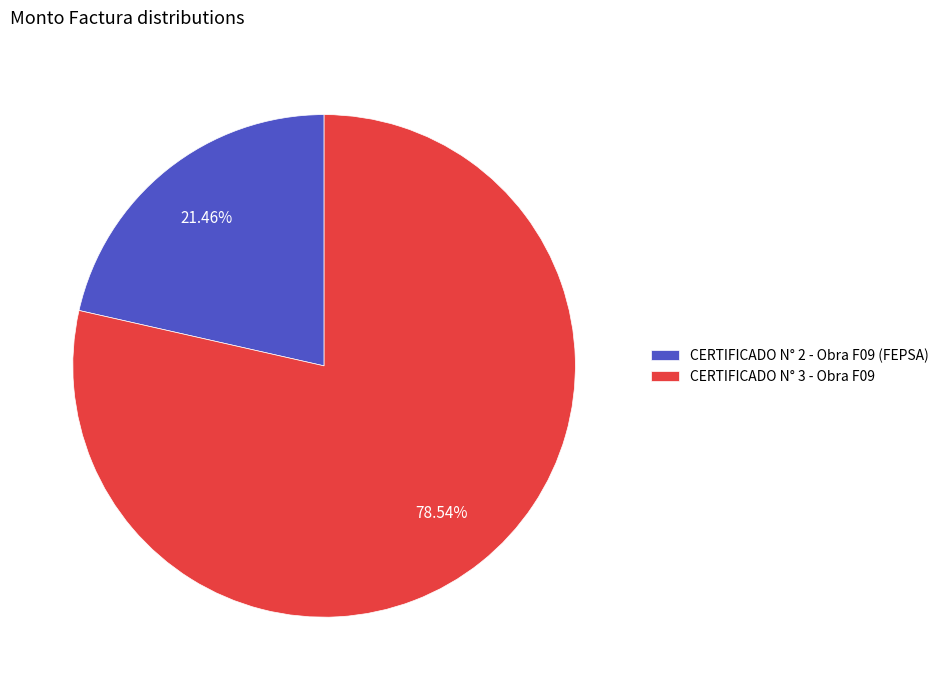

What is the ratio of the value at CERTIFICADO N° 2 - Obra F09 (FEPSA) to the value at CERTIFICADO N° 3 - Obra F09?

0.3